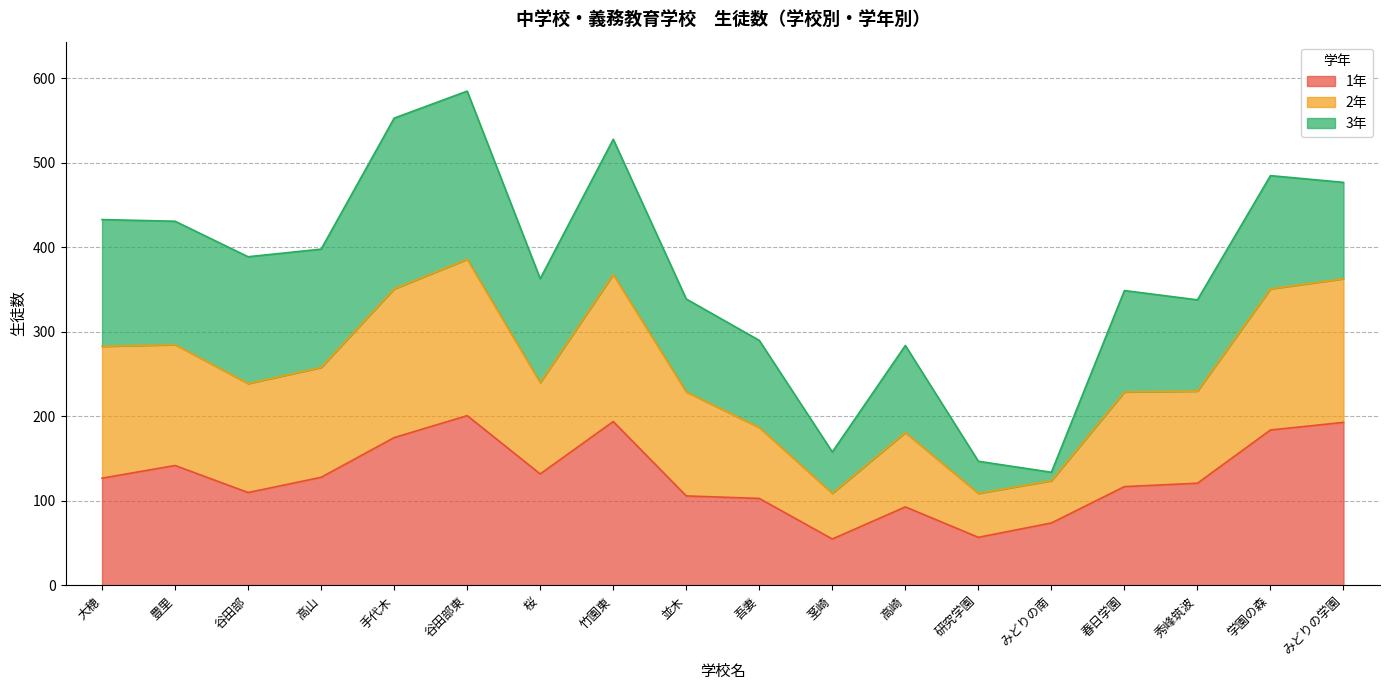

What is the label of the 2nd point from the left?

豊里